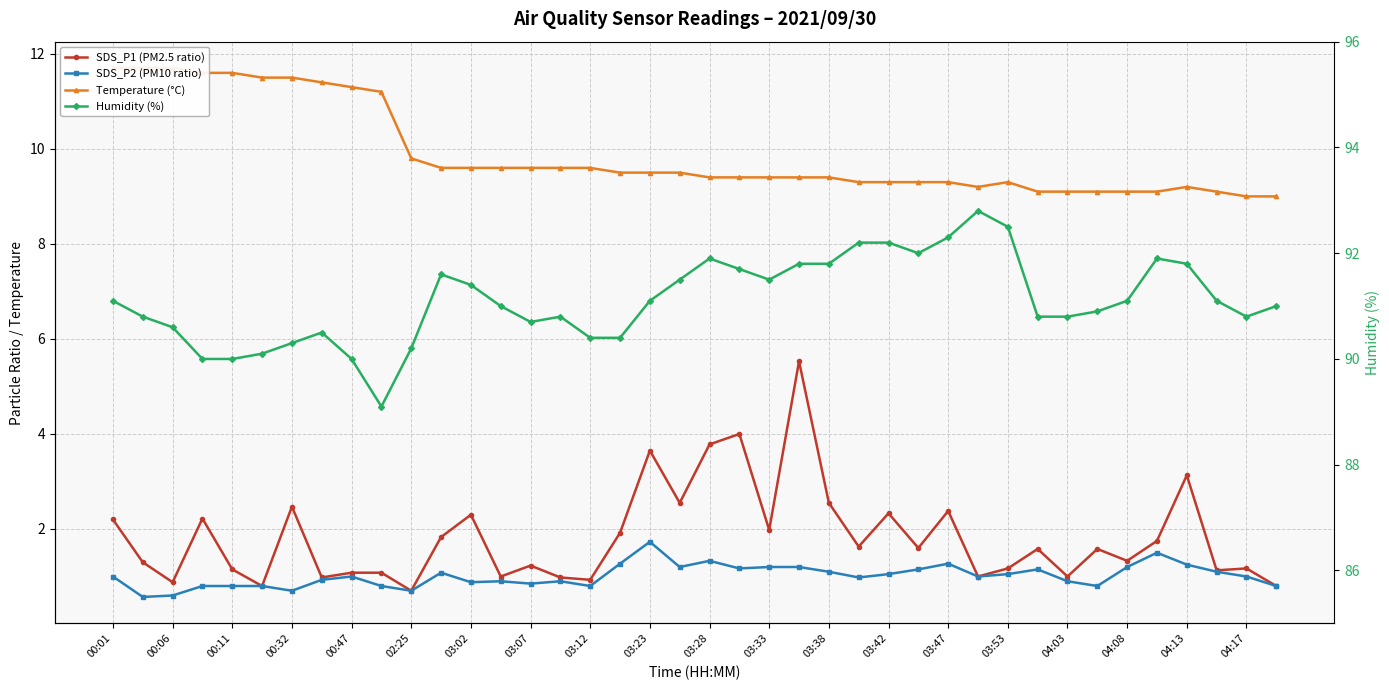

What is the minimum value for Humidity (%)?

89.1